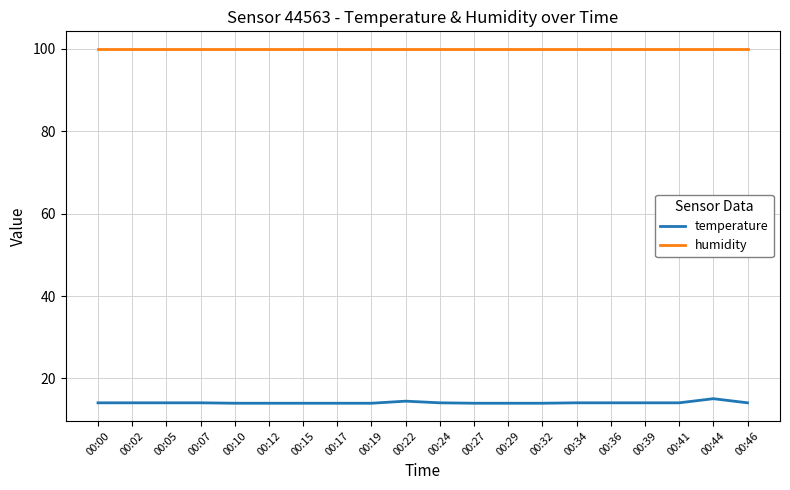

Rank the series by their maximum value, from highest to lowest.

humidity, temperature